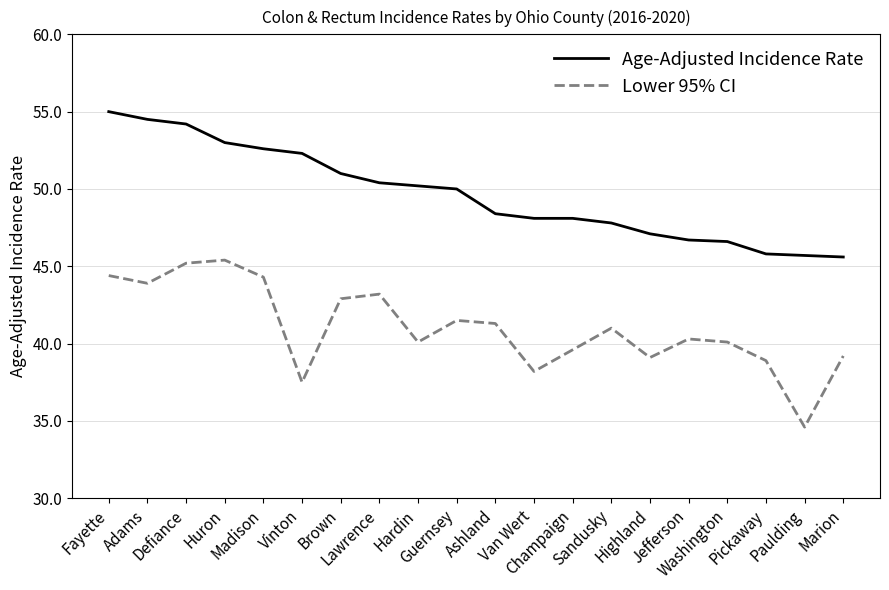

Which series has the widest spread of values?

Lower 95% CI